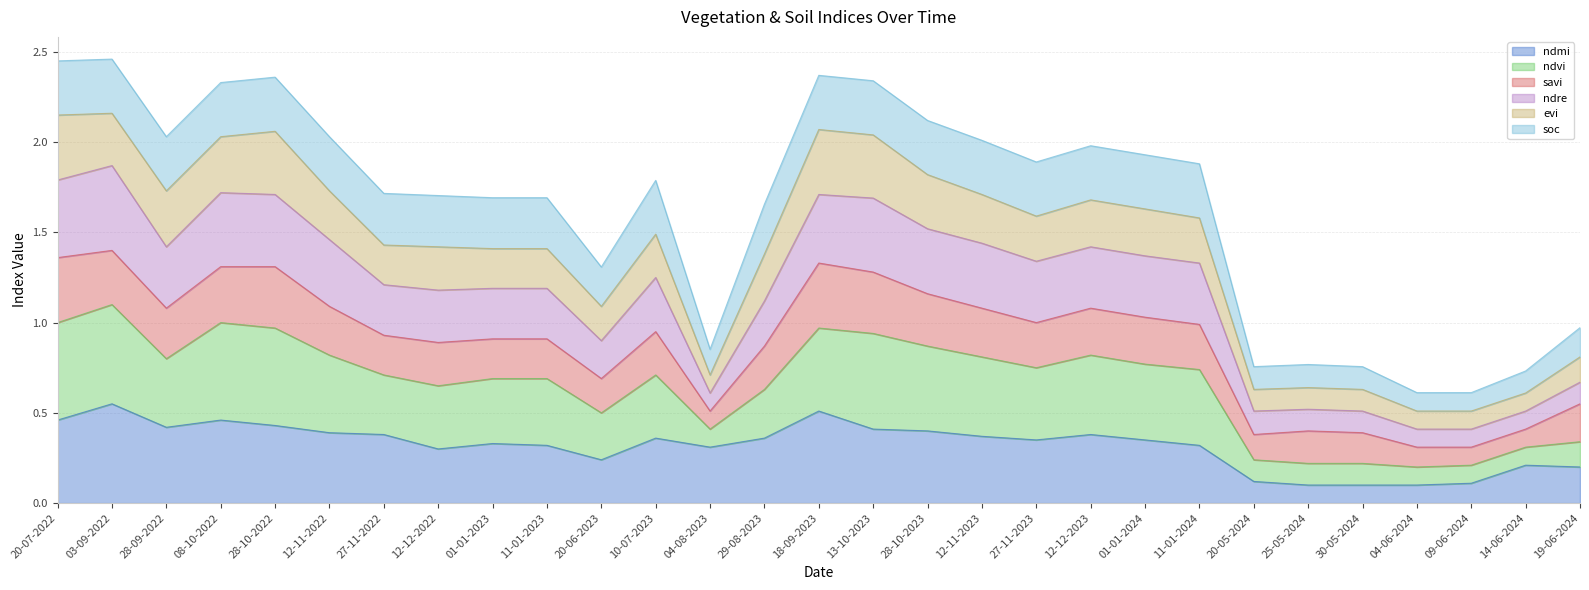

Is it true that ndmi equals 0.3 at 18-09-2023?

False